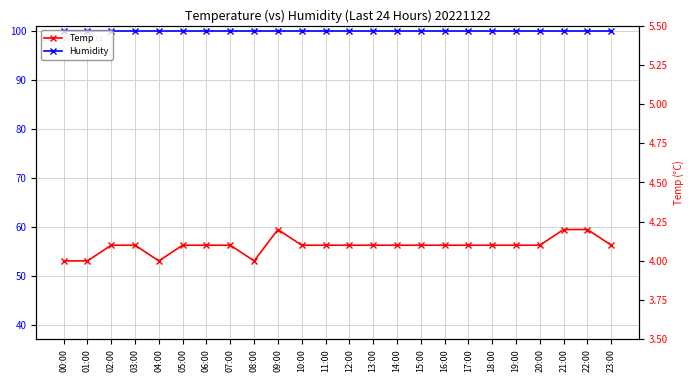

What is the difference between the maximum and minimum values in the Temp series?

0.2